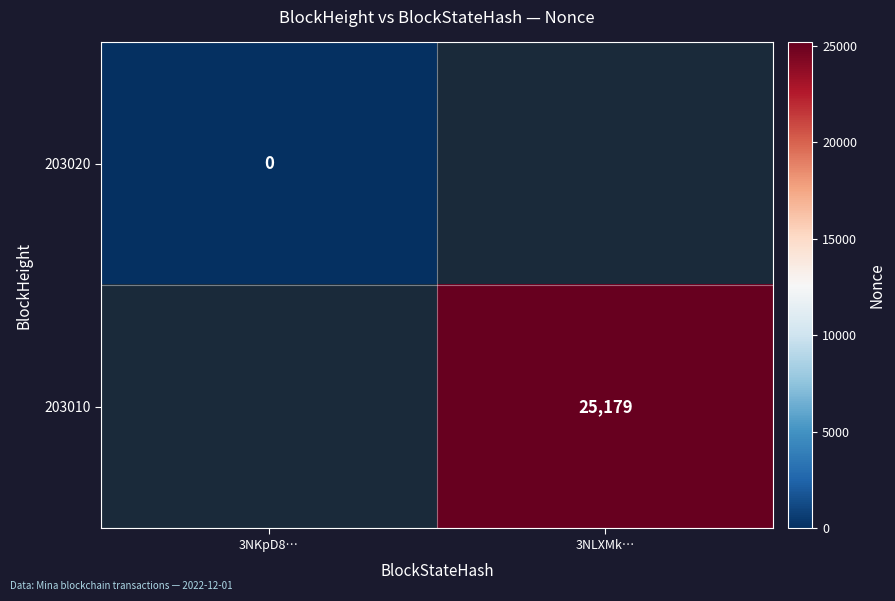

Is it true that 203010 equals 34201 at 3NLXMk…?

False